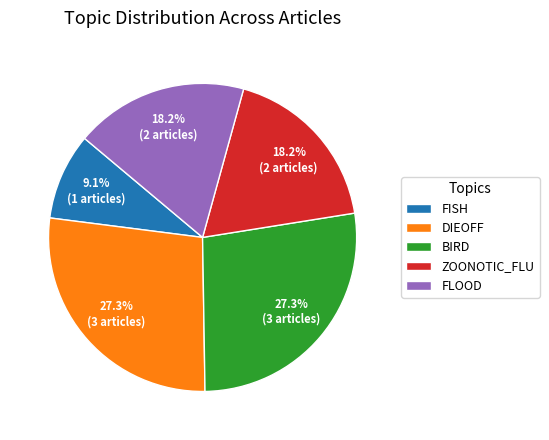

Does any single category account for the majority?

No